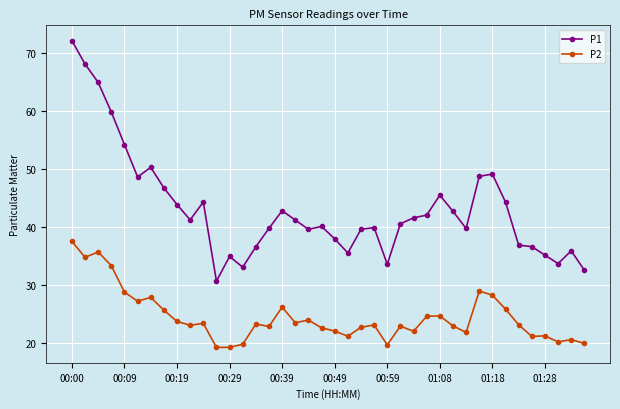

What is the value of the P2 point at the 18th from the left?

23.6